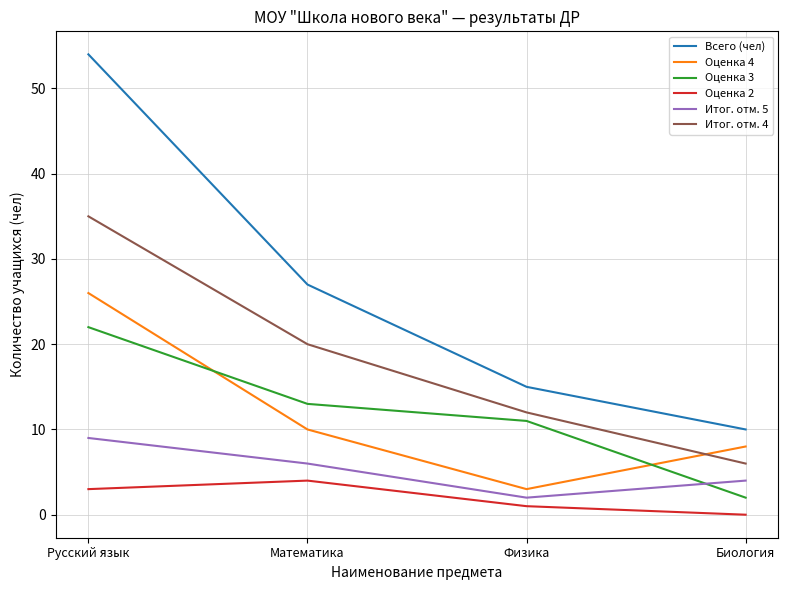

What is the difference between the second highest and second lowest values in the Оценка 2 series?

2